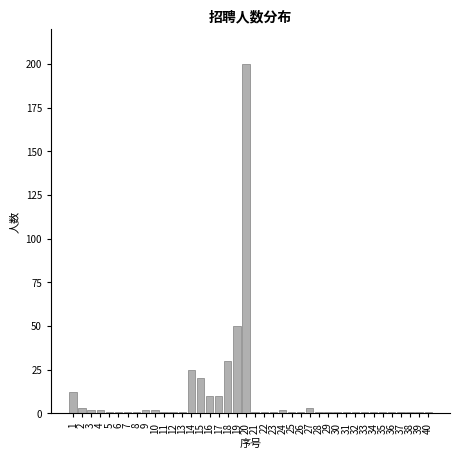

At which category does the chart reach its peak across all series?

20